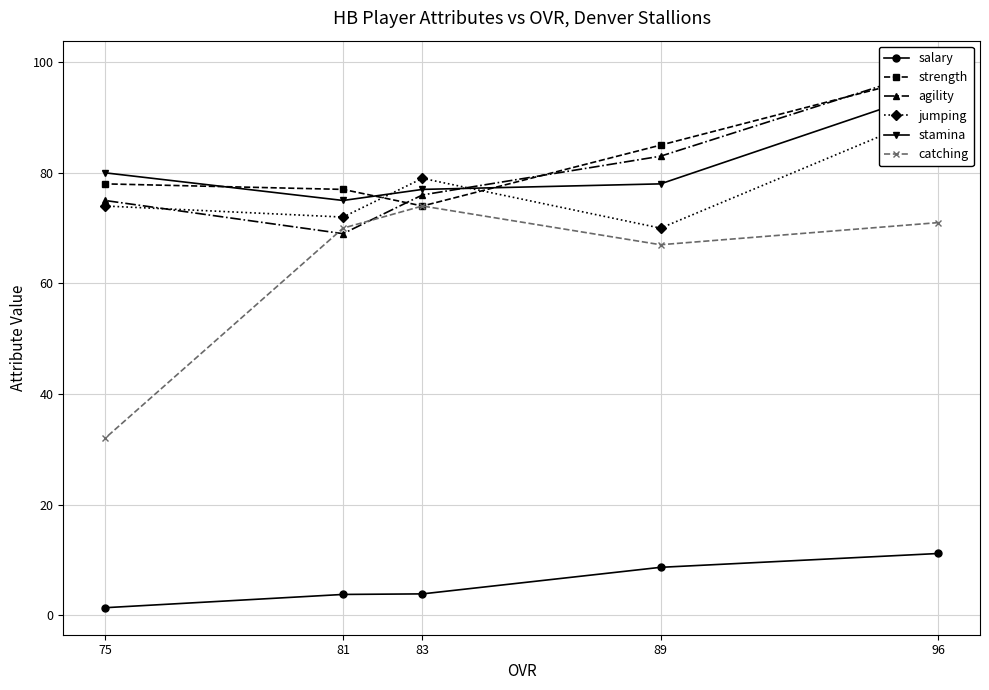

Rank the series at 96 from lowest to highest value.

salary, catching, jumping, stamina, strength, agility